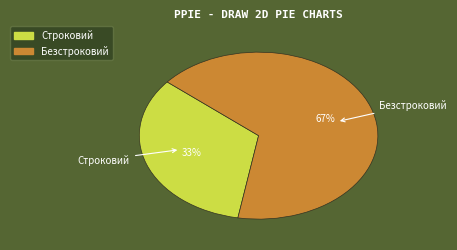

Rank the categories by value from lowest to highest.

Строковий, Безстроковий